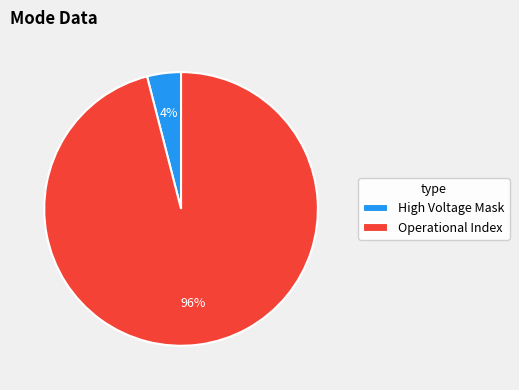

To the nearest percent, what is the average slice percentage?

50%